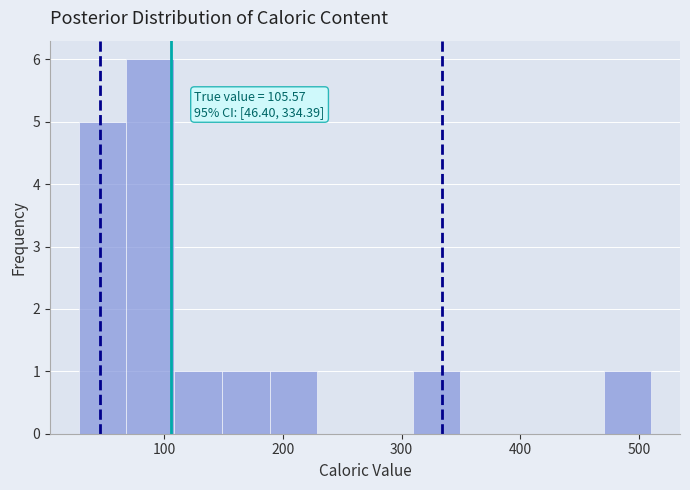

Over which range of the x-axis is the bar tallest?

70 to 110